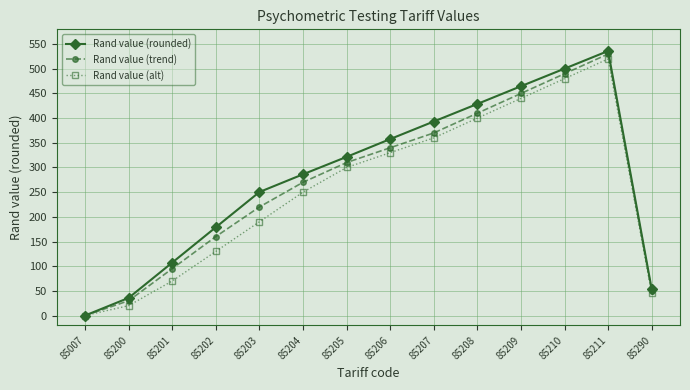

At which category is the sum across all series the highest?

85211